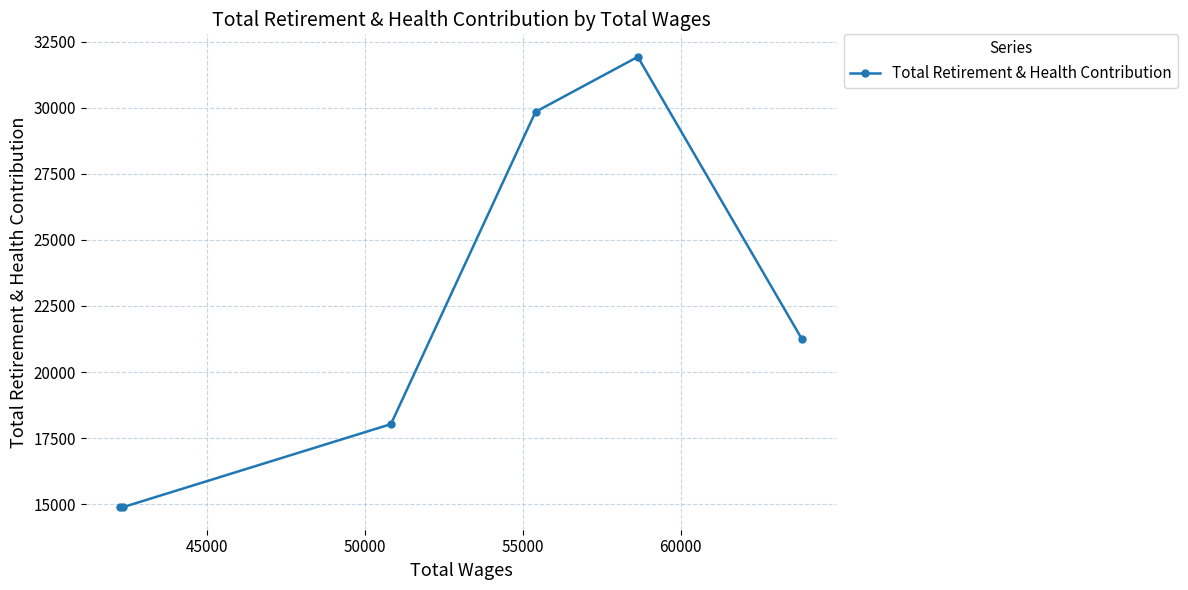

What is the smallest value displayed?

14881